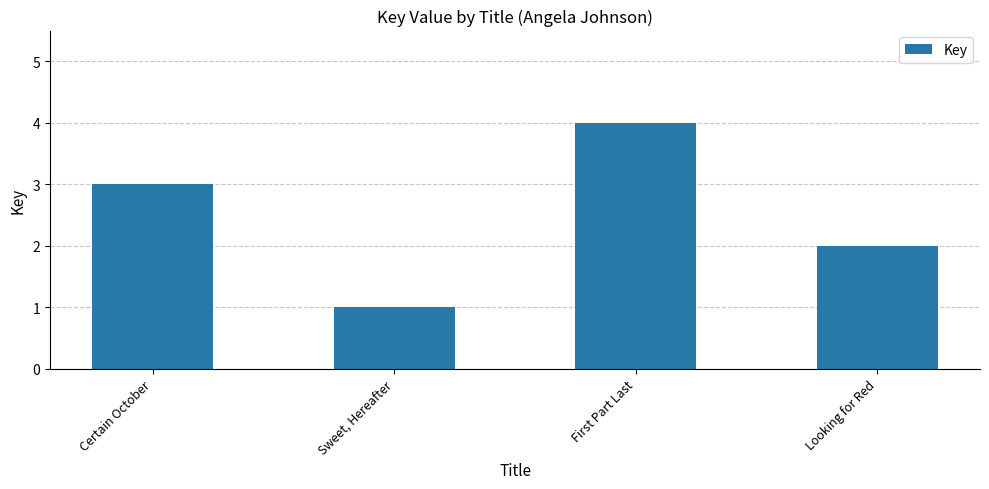

What is the ratio of the value at Certain October to the value at Looking for Red?

1.5